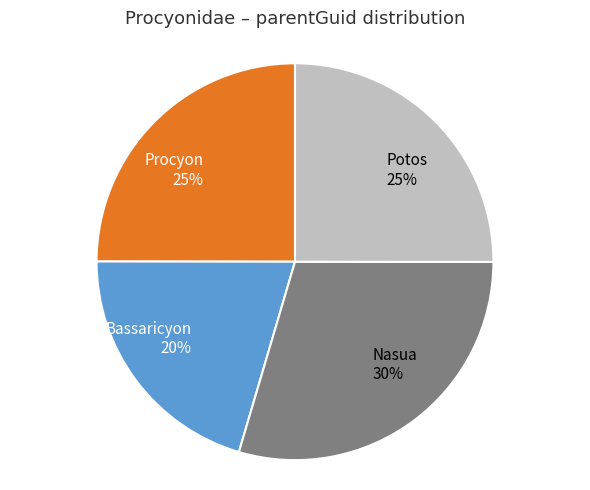

To the nearest percent, what is the average slice percentage?

25%